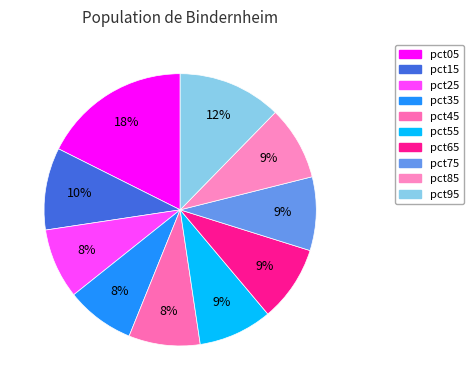

What percentage is NOT represented by pct75?

91.3%